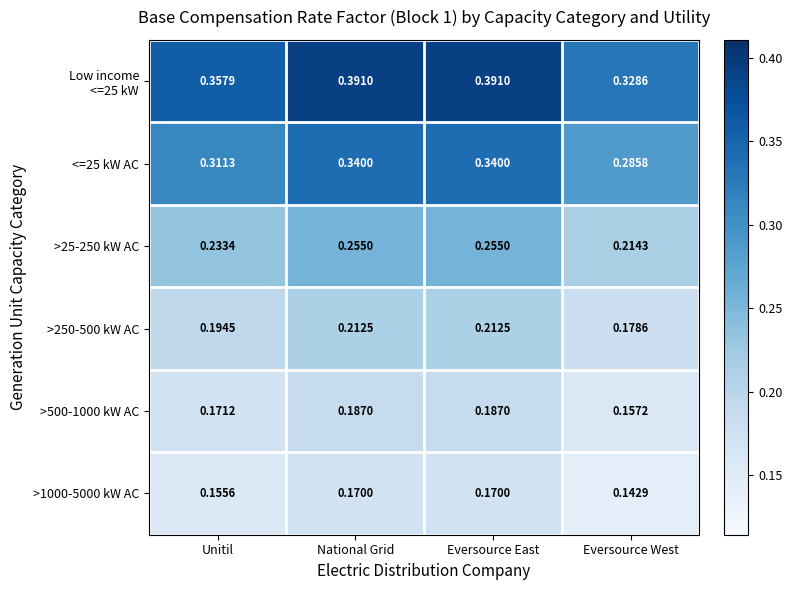

At which label is >250-500 kW AC closest to 0?

Eversource West